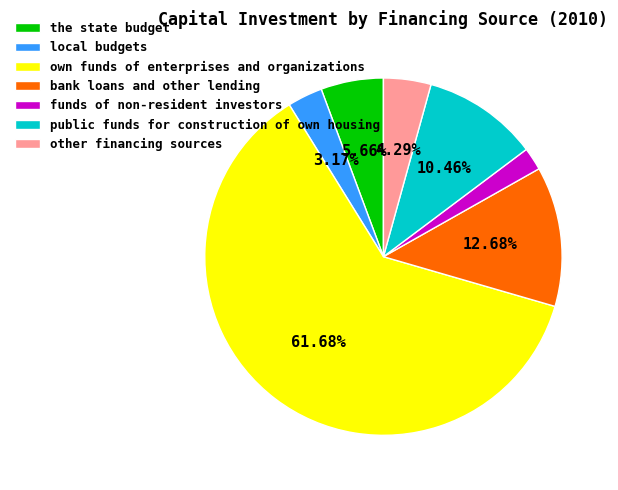

The bank loans and other lending slice represents 13% of the pie. True or false?

True